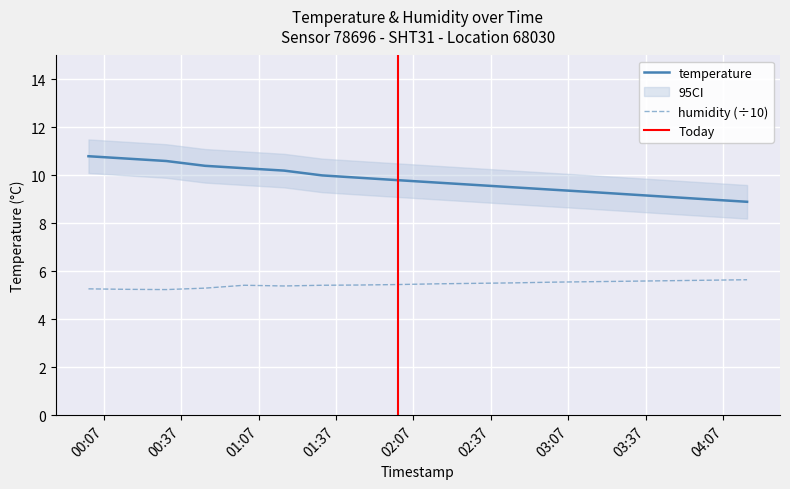

True or false: temperature and humidity intersect in this chart.

False